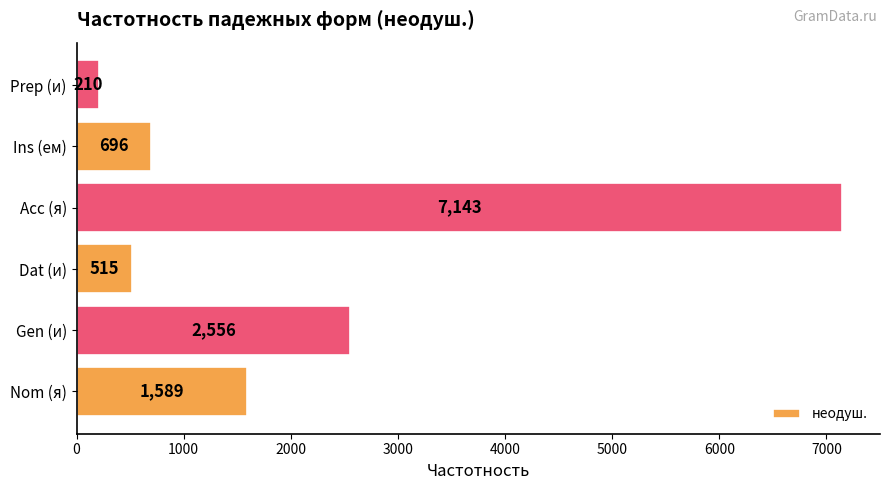

The chart shows a value of 2556 at Gen (и). True or false?

True